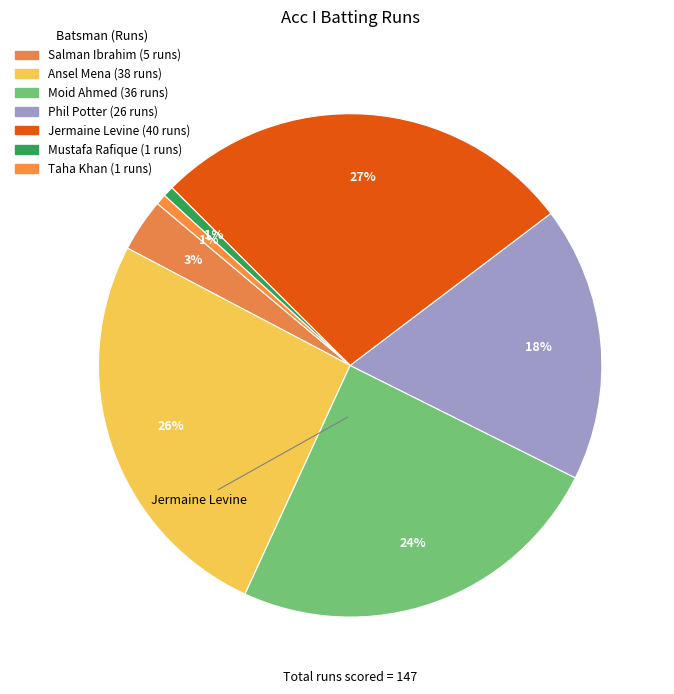

To the nearest percent, what is the average slice percentage?

14%